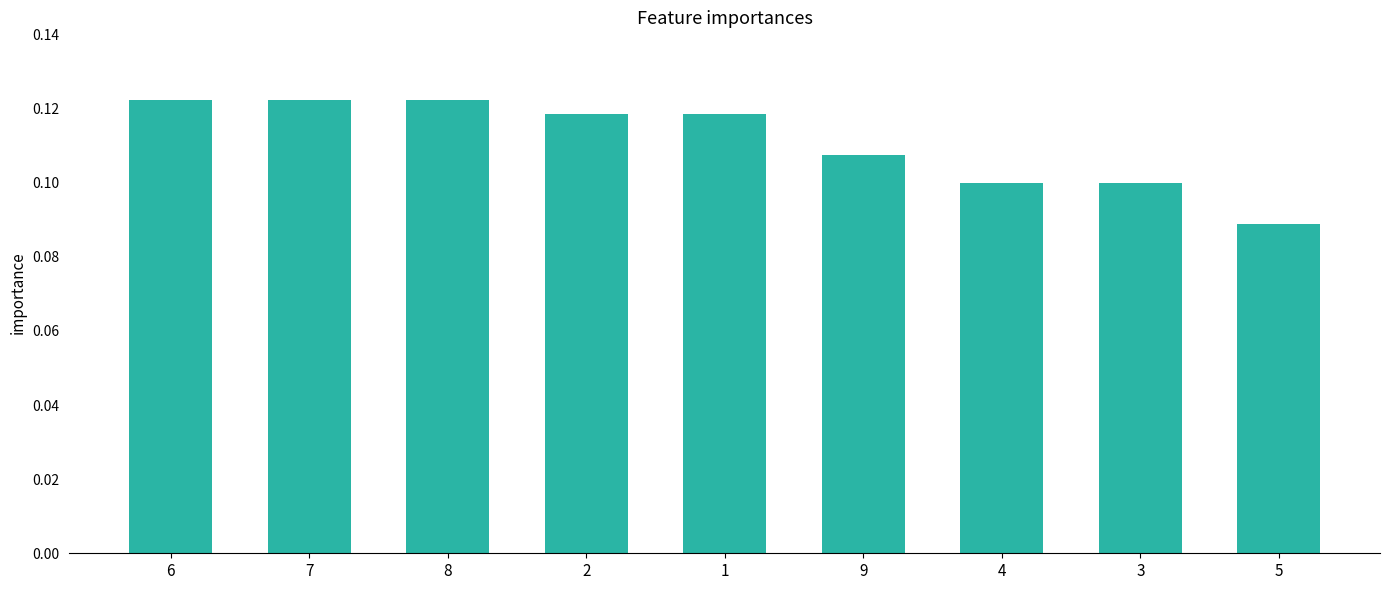

The chart shows a value of 0.1 at 6. True or false?

True